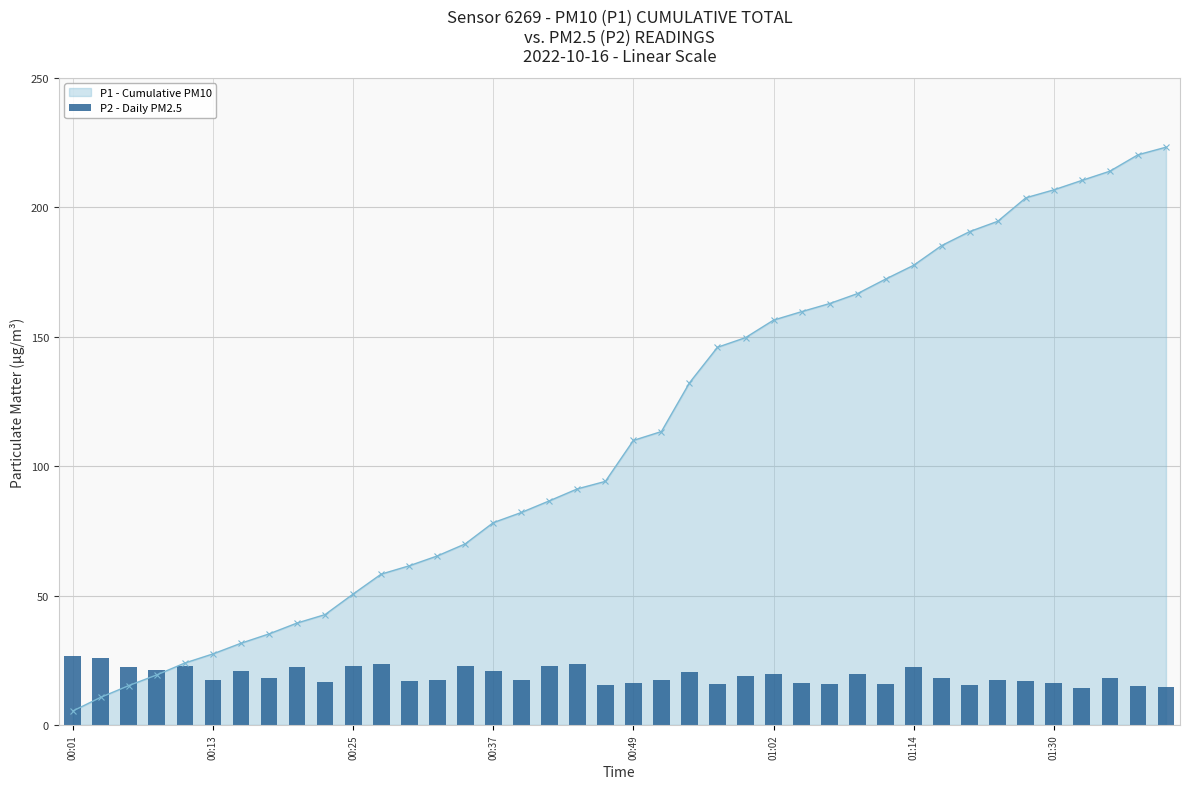

What is the minimum value for P1 - Cumulative PM10?

5.4